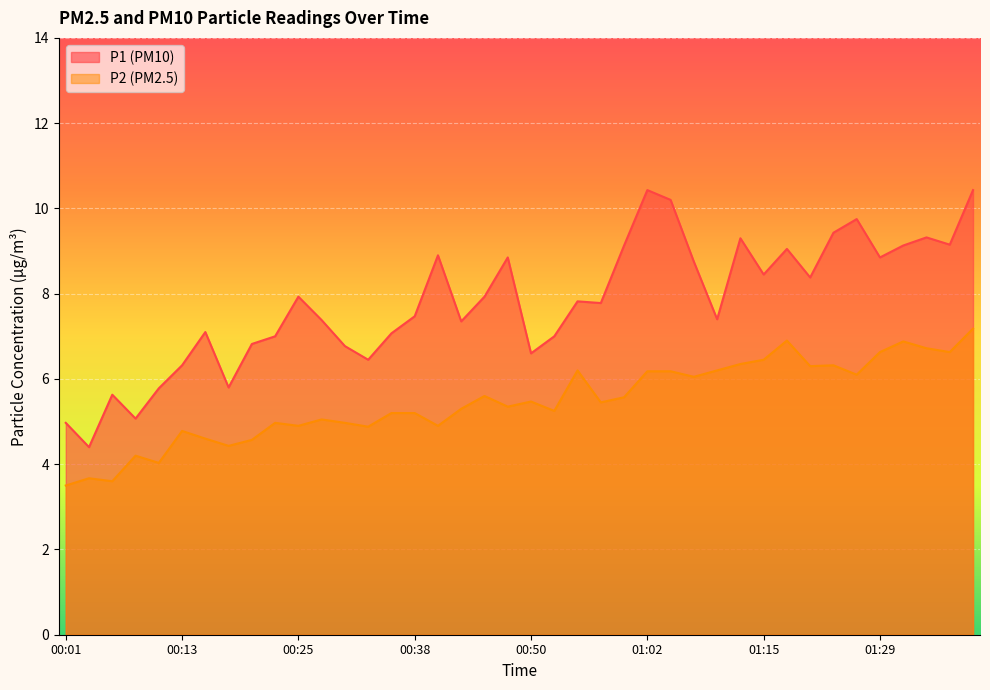

What is the total value across all series at 00:55?

14.0